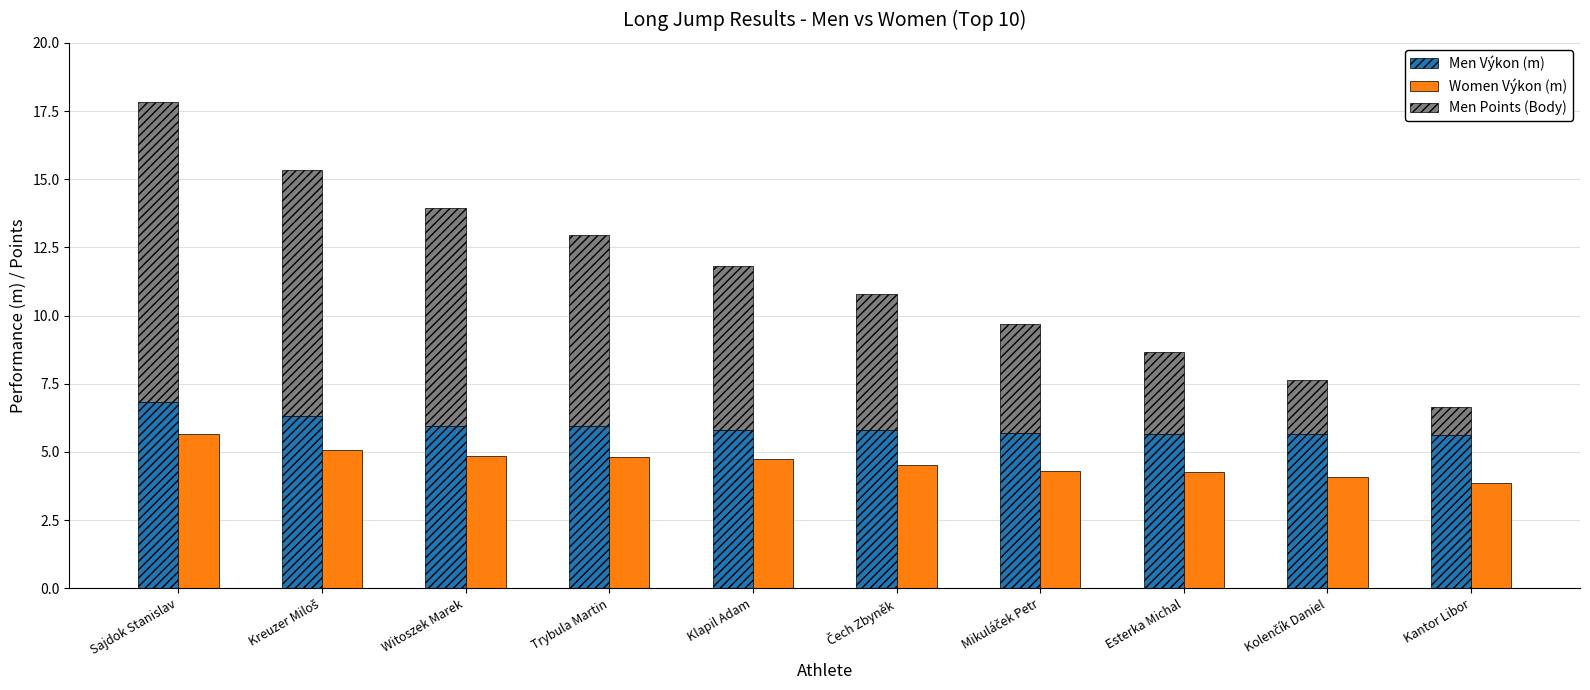

Count the Men Points (Body) values in the range 3 to 8.

6